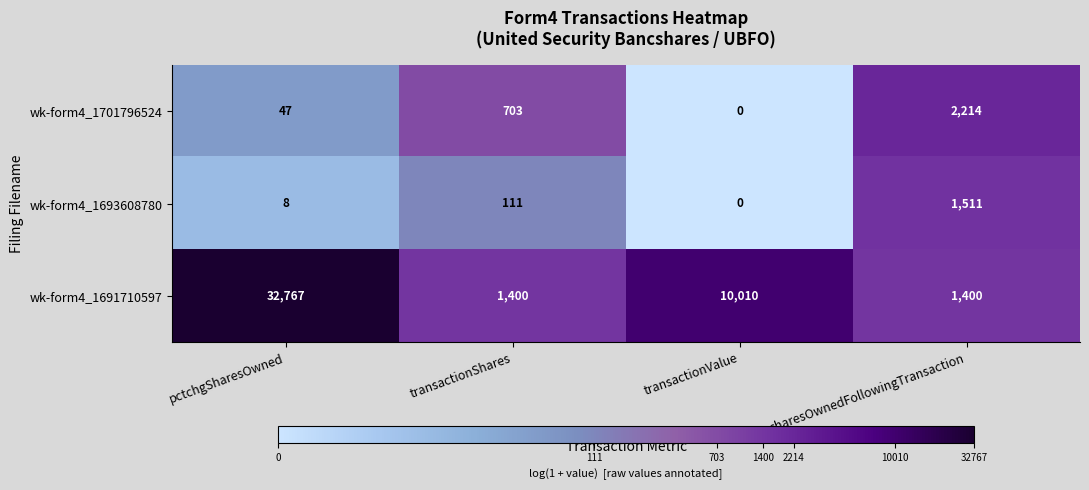

Reading left to right, list all the values displayed in this chart.

wk-form4_1701796524: 47	703	0	2214
wk-form4_1693608780: 8	111	0	1511
wk-form4_1691710597: 32767	1400	10010	1400